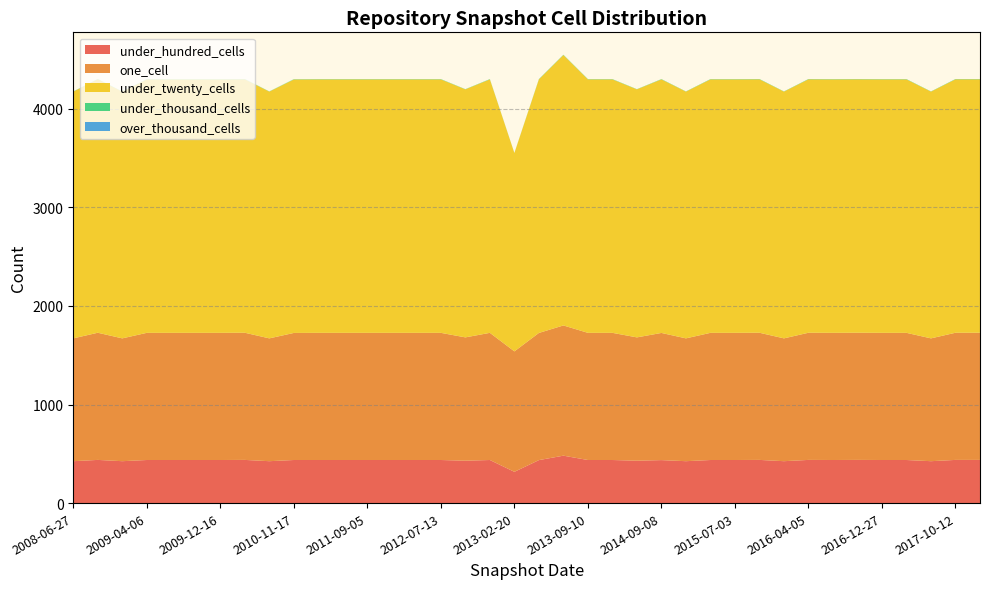

Reading left to right, transcribe all the data shown in this chart.

one_cell: 1246	1290	1246	1290	1290	1290	1290	1290	1246	1289	1290	1290	1290	1290	1290	1290	1251	1290	1222	1290	1321	1290	1290	1251	1290	1246	1290	1290	1290	1246	1290	1290	1290	1290	1290	1246	1290	1290
under_twenty_cells: 2503	2571	2503	2571	2571	2571	2571	2571	2503	2571	2571	2571	2571	2571	2571	2571	2516	2571	2012	2572	2743	2571	2571	2516	2572	2503	2571	2571	2571	2503	2571	2571	2571	2571	2571	2503	2571	2571
under_hundred_cells: 425	438	425	437	437	437	437	438	425	437	437	437	437	437	437	437	430	437	317	436	481	437	437	430	436	425	437	437	438	425	438	437	438	437	437	425	438	438
under_thousand_cells: 2	3	2	3	3	3	3	3	2	3	3	3	3	3	3	3	2	3	1	3	3	3	3	2	3	2	3	3	3	2	3	3	3	3	3	2	3	3
over_thousand_cells: 0	0	0	0	0	0	0	0	0	0	0	0	0	0	0	0	0	0	0	0	0	0	0	0	0	0	0	0	0	0	0	0	0	0	0	0	0	0